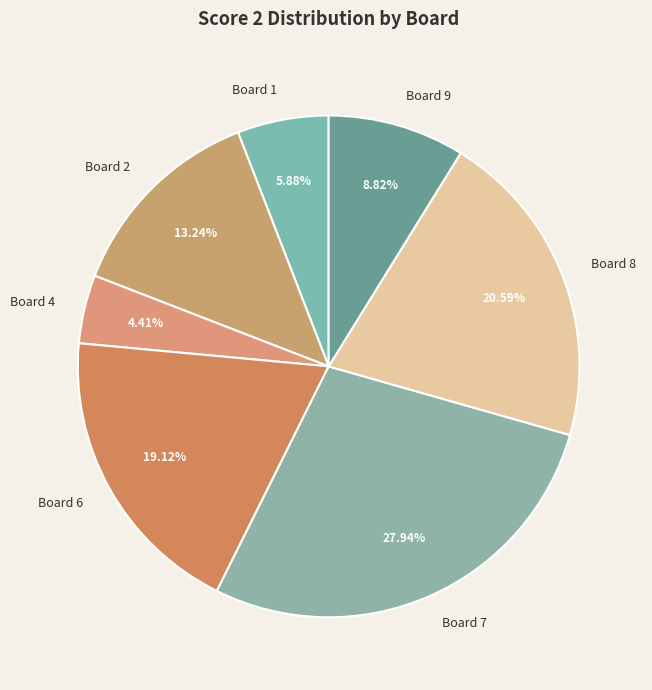

To the nearest percent, what is the difference between the Board 1 and Board 6 slice percentages?

13%